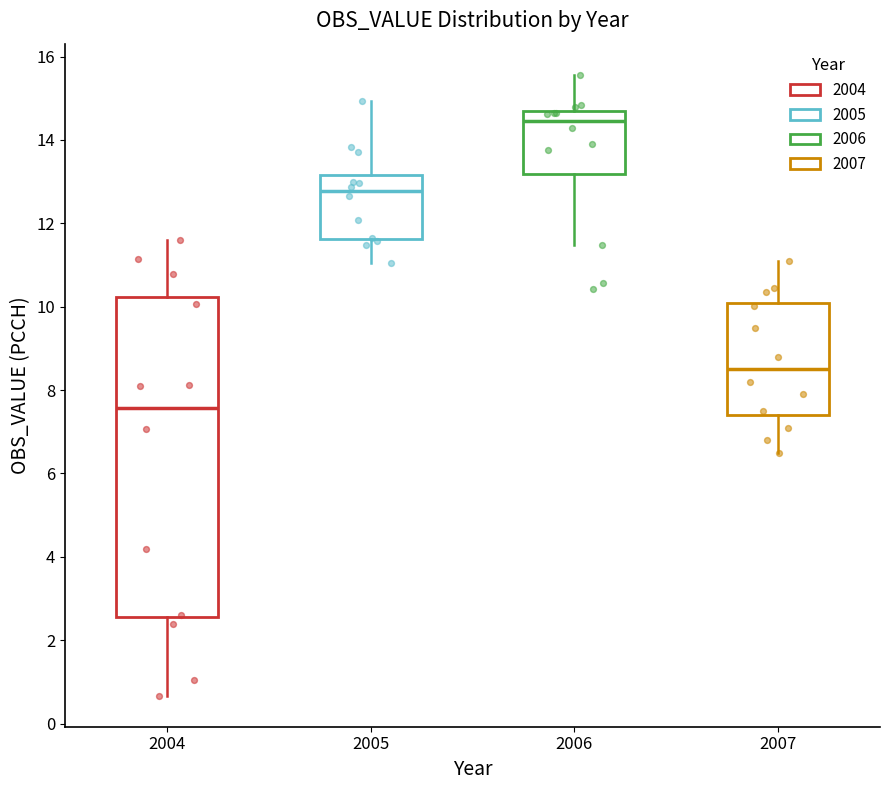

Reading left to right, read every box against the y-axis: the position of its median line, the range the box covers, and the ends of its whiskers. The values are not printed on the chart, so give them approximately, as read against the axis.

2004: median 7.6, box 2.6 to 10.2, whiskers 0.6 to 11.6
2005: median 12.8, box 11.6 to 13.2, whiskers 11.0 to 15.0
2006: median 14.4, box 13.2 to 14.6, whiskers 11.4 to 15.6
2007: median 8.6, box 7.4 to 10.0, whiskers 6.6 to 11.0